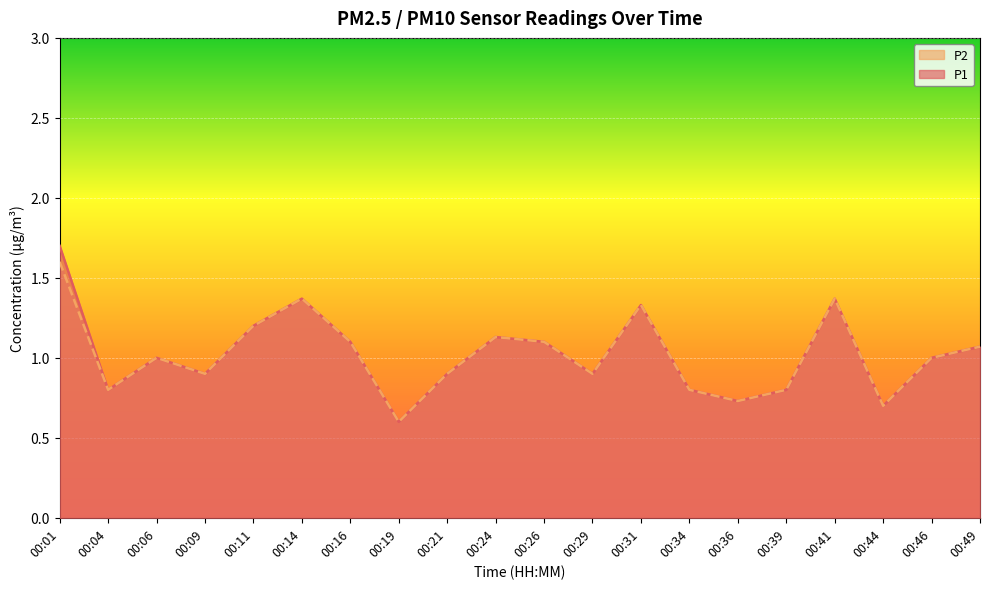

What are all the series names shown in the legend?

P2, P1